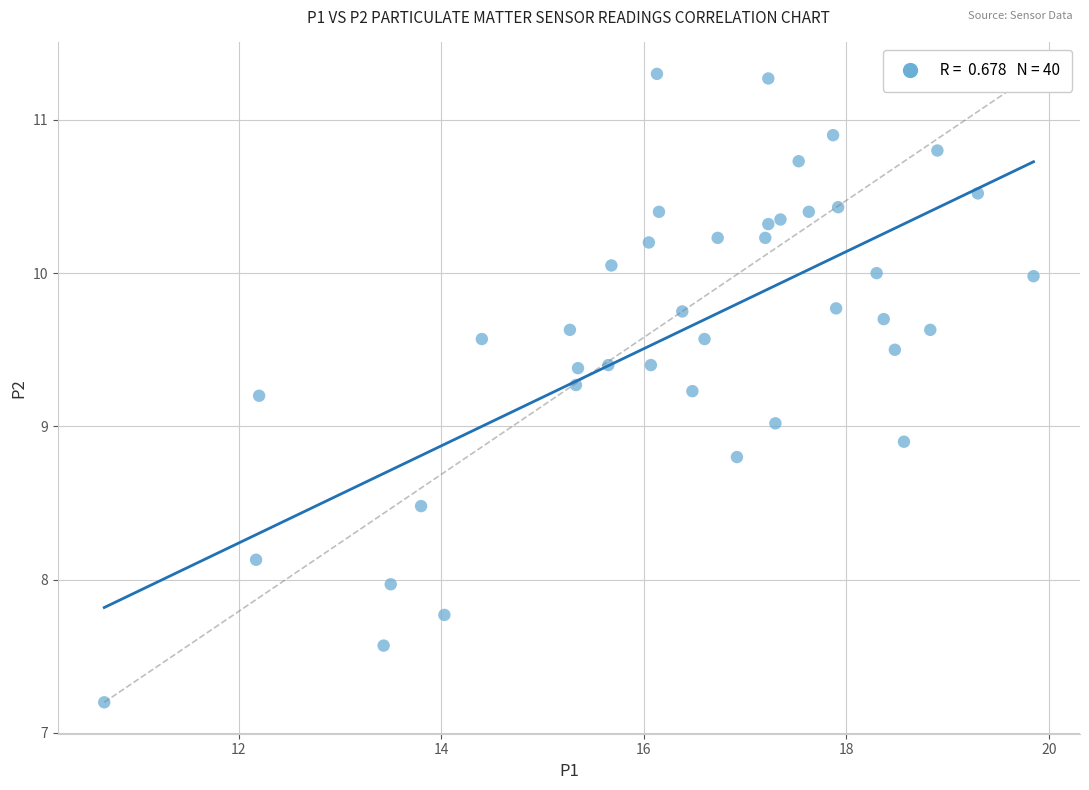

What is the range of X values (max minus min)?

9.2